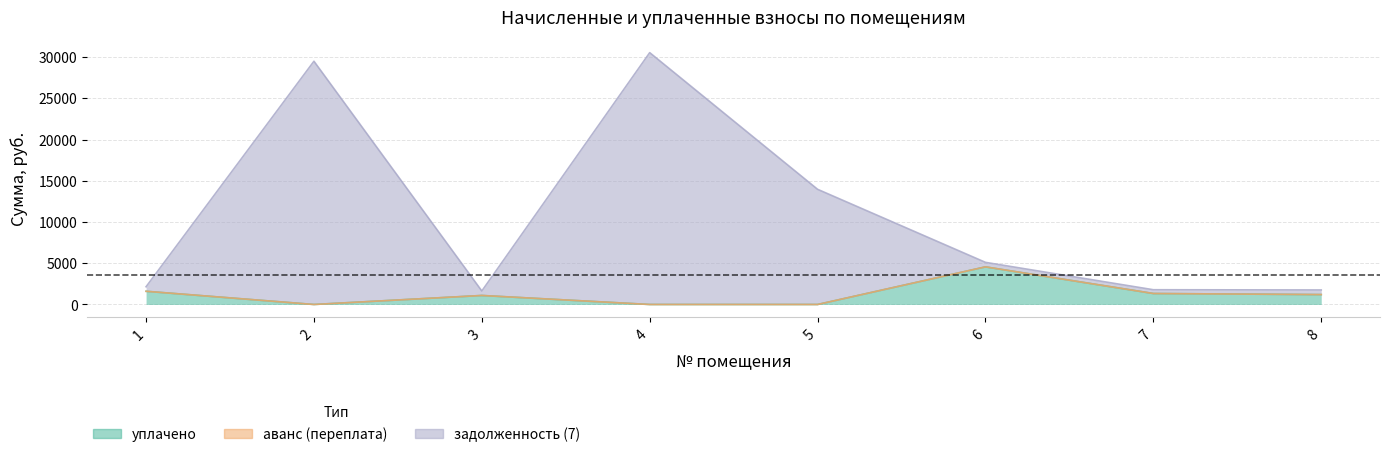

What is the difference between the maximum and minimum values in the задолженность (7) series?

28889.5